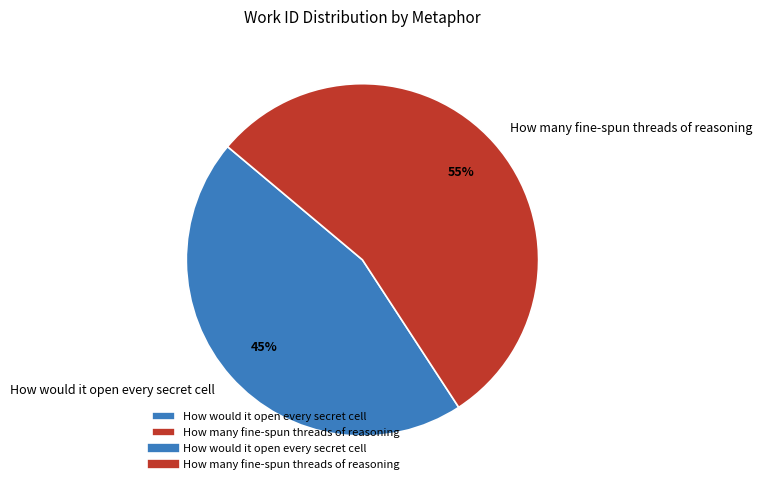

Is there a majority slice in this chart?

Yes